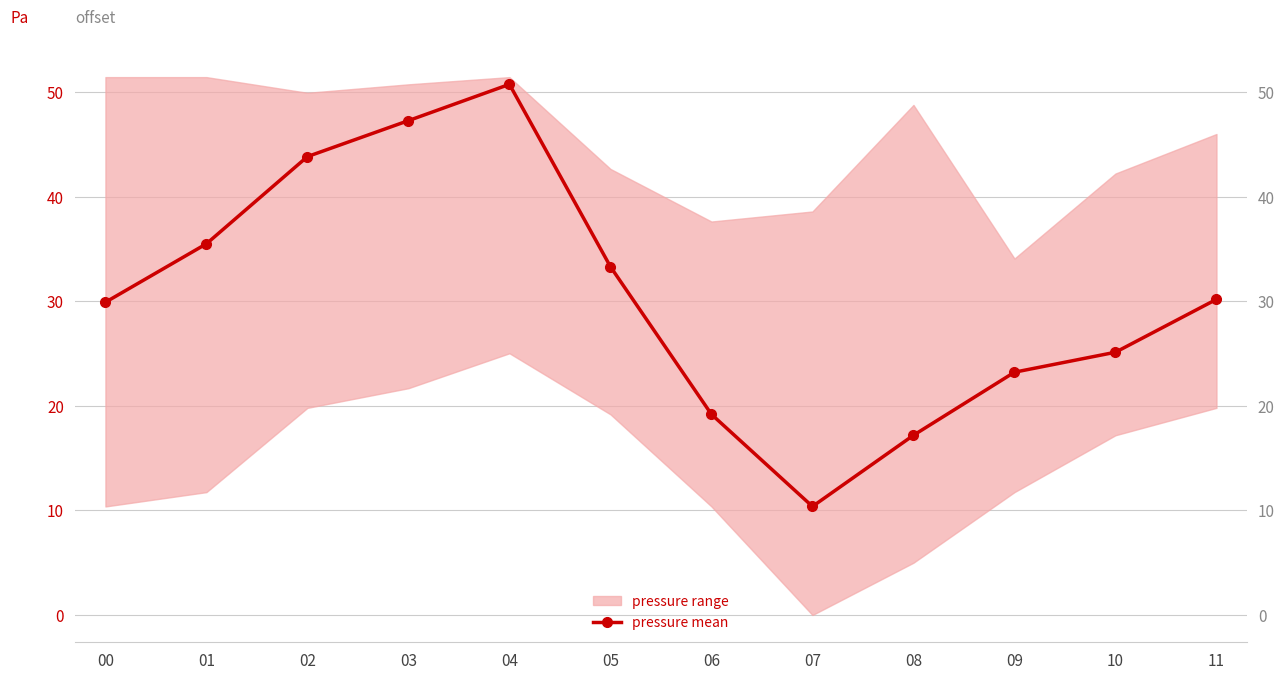

List the labels in order of value, smallest first.

07, 08, 06, 09, 10, 00, 11, 05, 01, 02, 03, 04